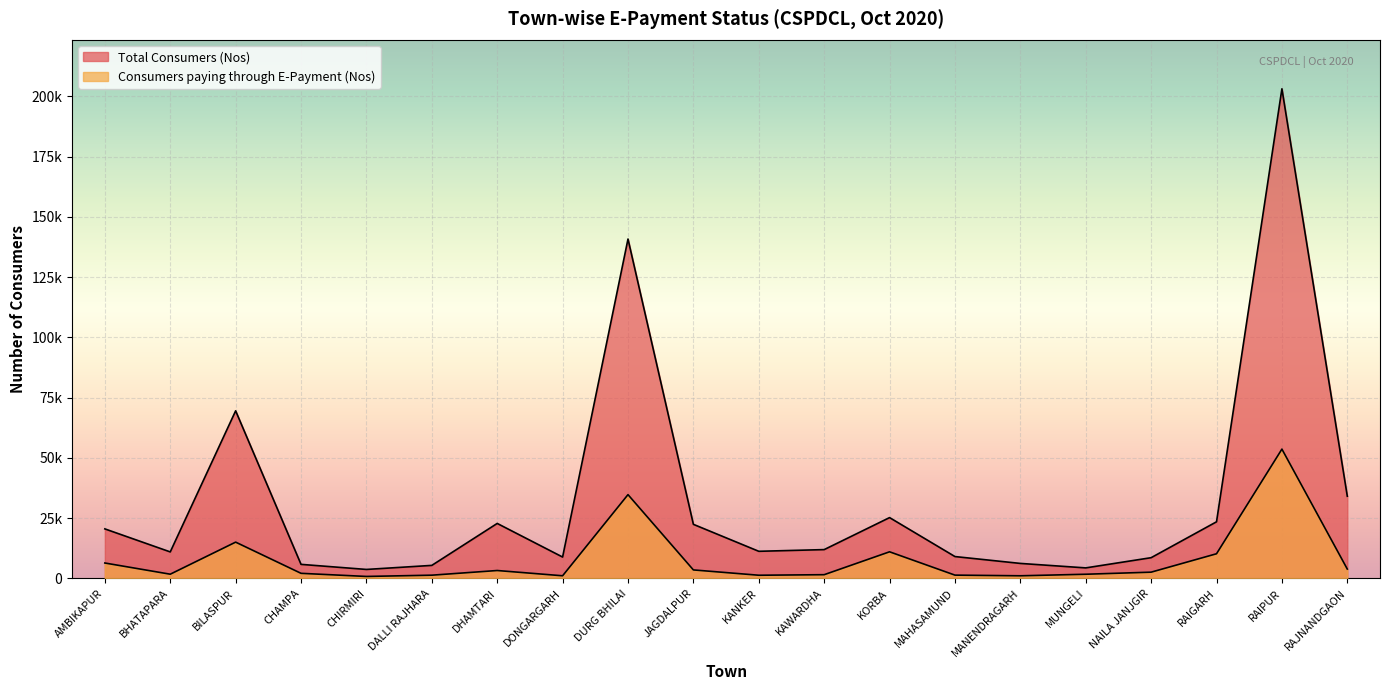

What is the greatest value displayed?

203184